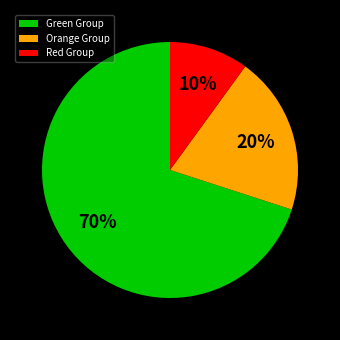

Which category accounts for the majority?

Green Group